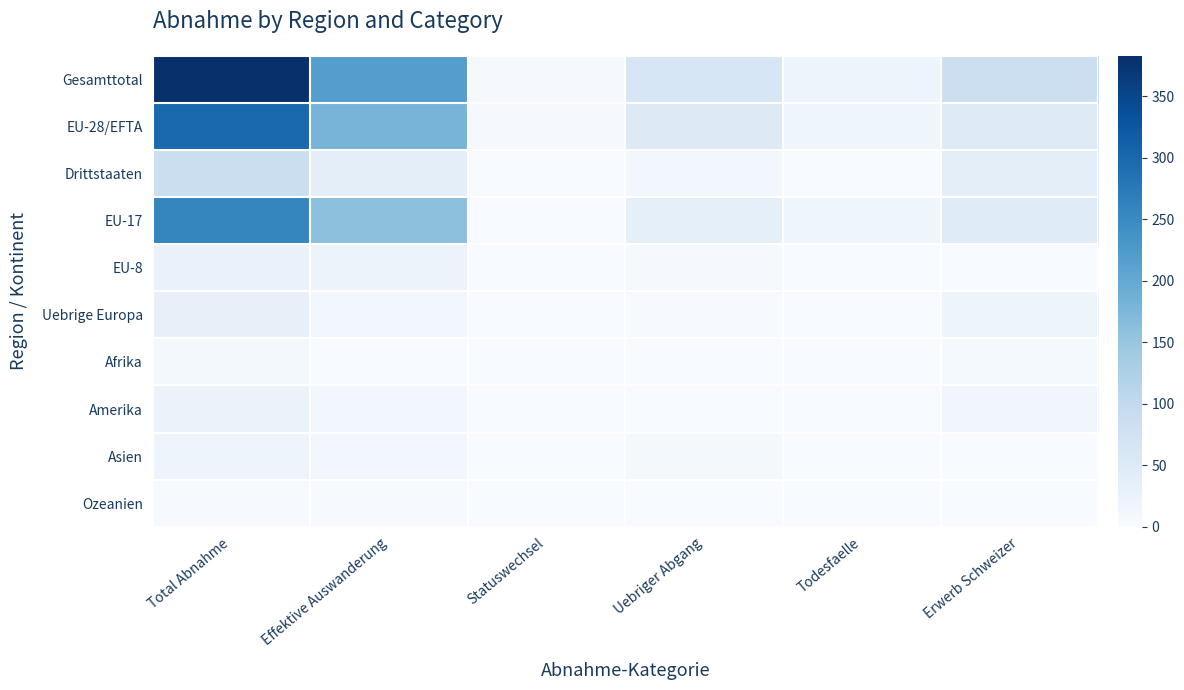

What is the spread (max minus min) of values at Todesfaelle?

18